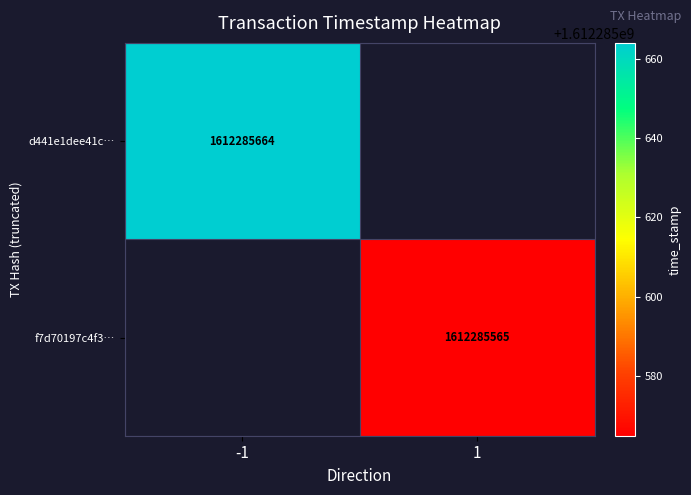

Reading left to right, extract all data points from this chart.

d441e1dee41ce6daf4da952a1c96cd80cc2c4c2: -1	1612285664
f7d70197c4f369243ef6008cc767af5466e293d: 1	1612285565